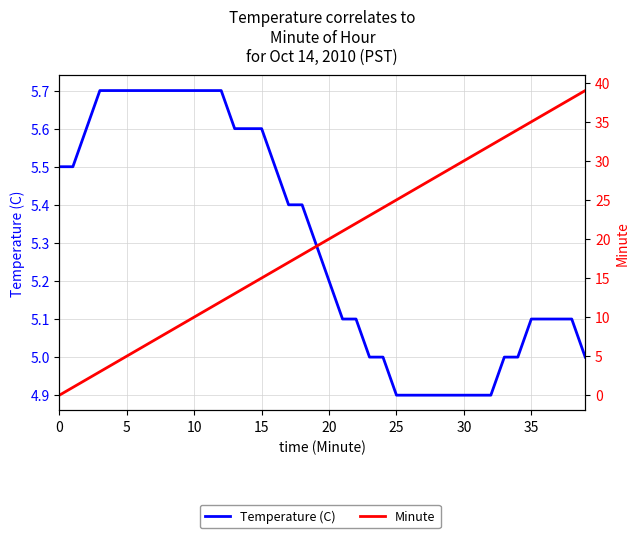

Which series has the largest range (max minus min)?

Minute